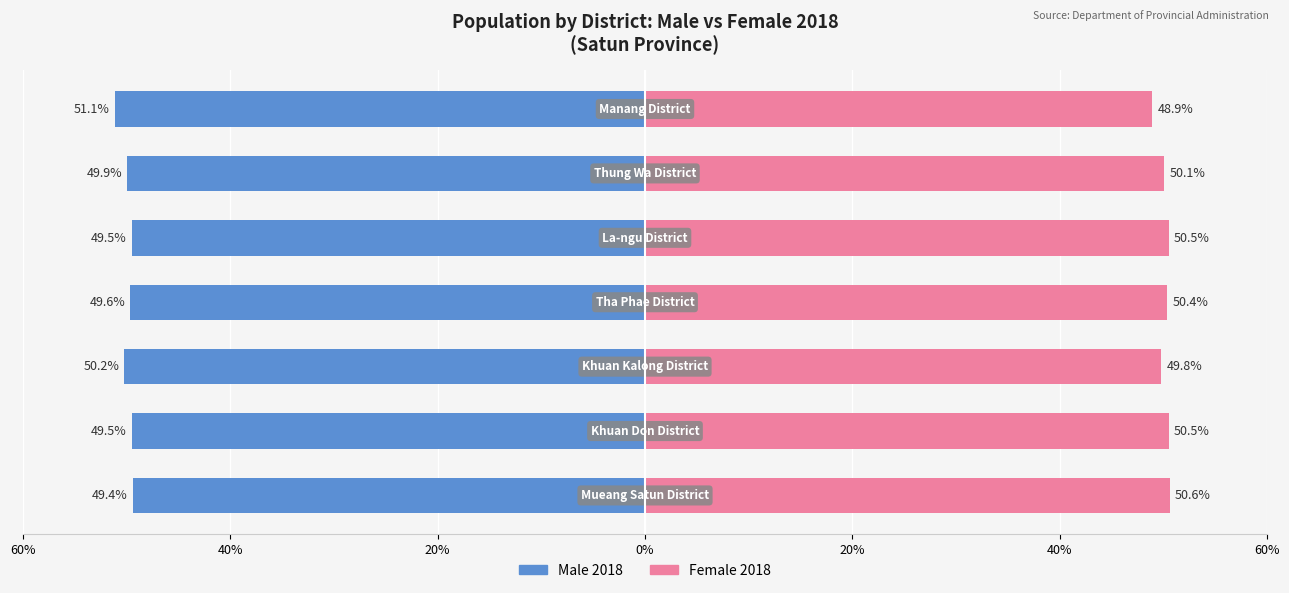

What is the average value of the Male 2018 series?

-49.9